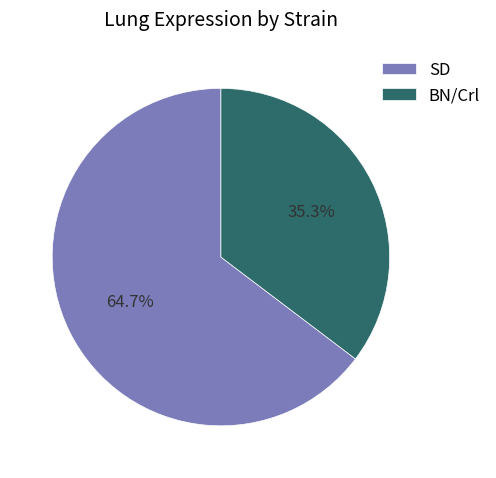

Rank the categories by value from highest to lowest.

SD, BN/Crl